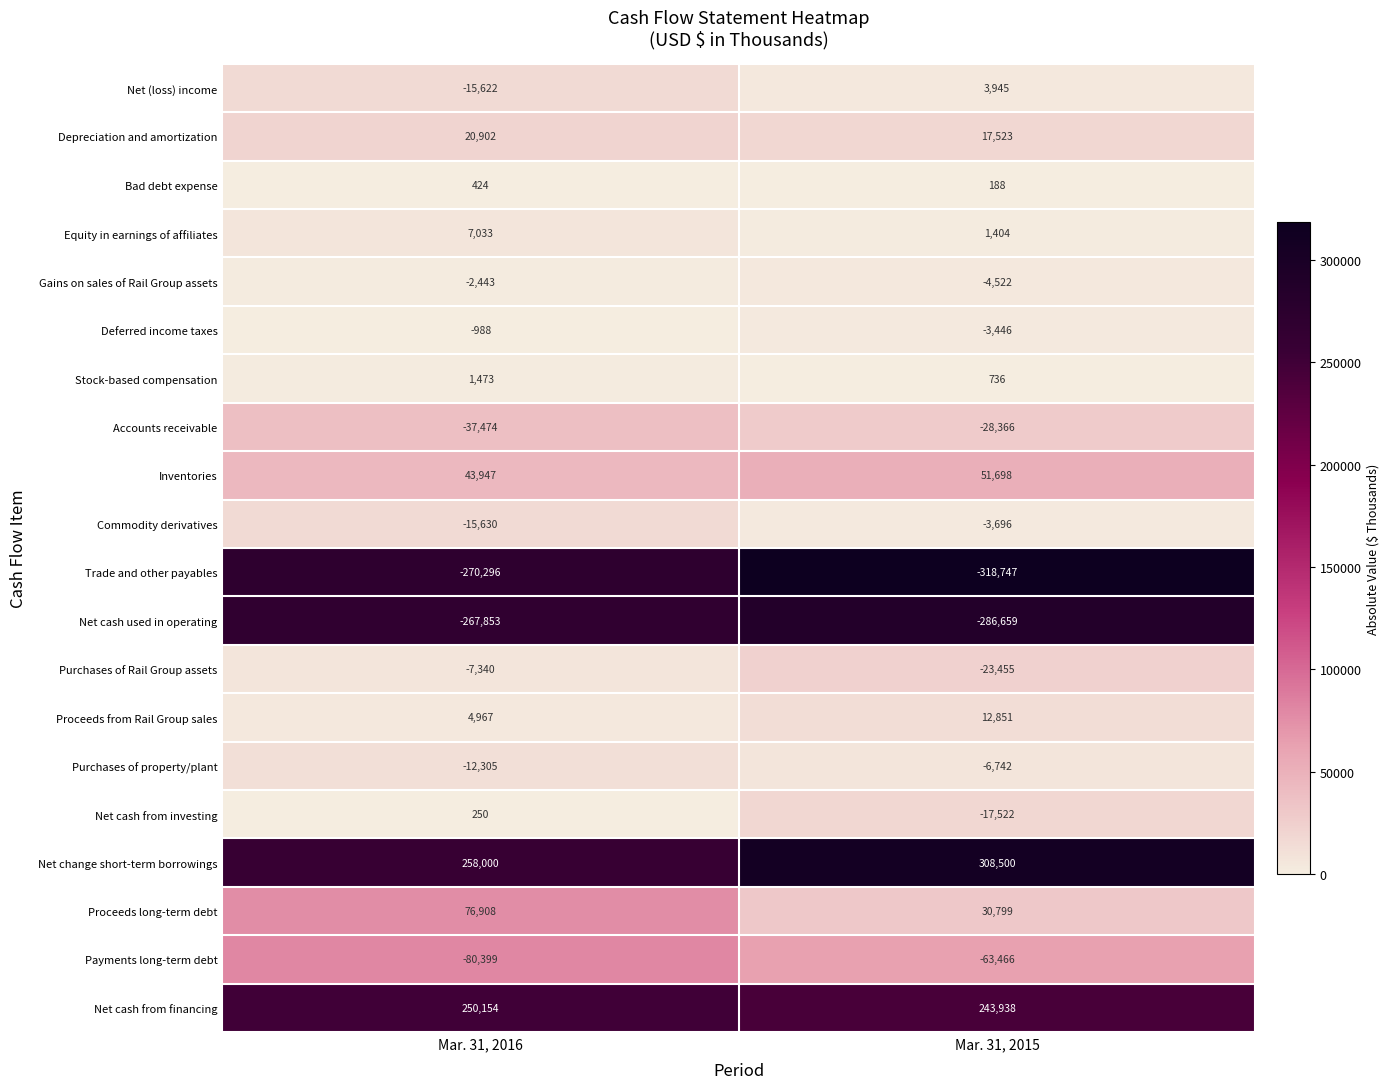

Which series has the widest spread of values?

Net change short-term borrowings